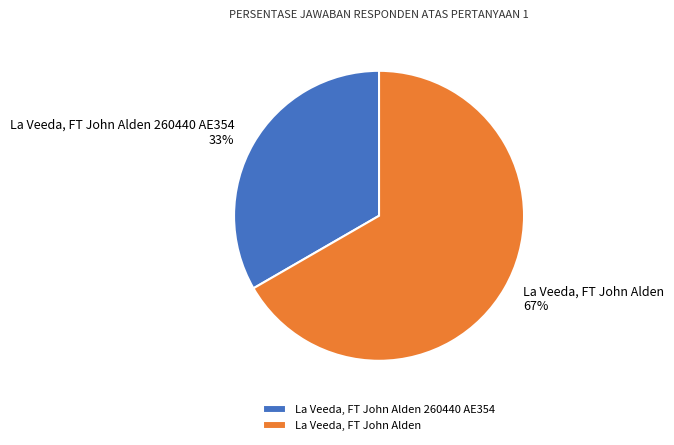

Which has a higher value, La Veeda, FT John Alden 260440 AE354 or La Veeda, FT John Alden?

La Veeda, FT John Alden